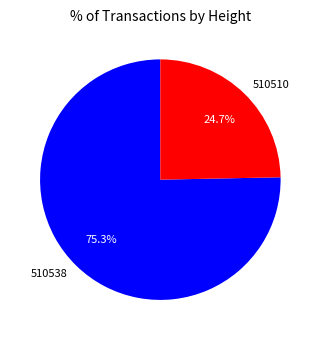

Combined, what portion of the pie is 510510 and 510538?

100.0%